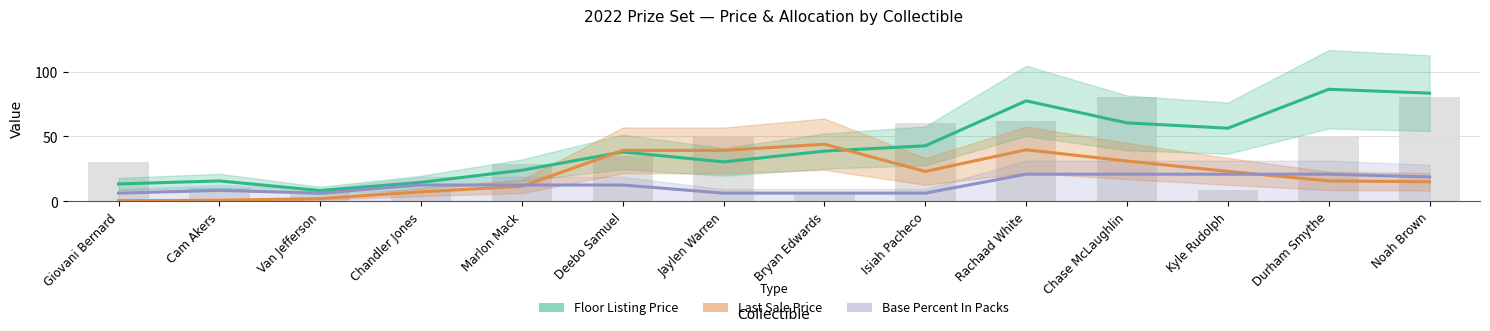

What is the label of the 11th bar from the left?

Chase McLaughlin